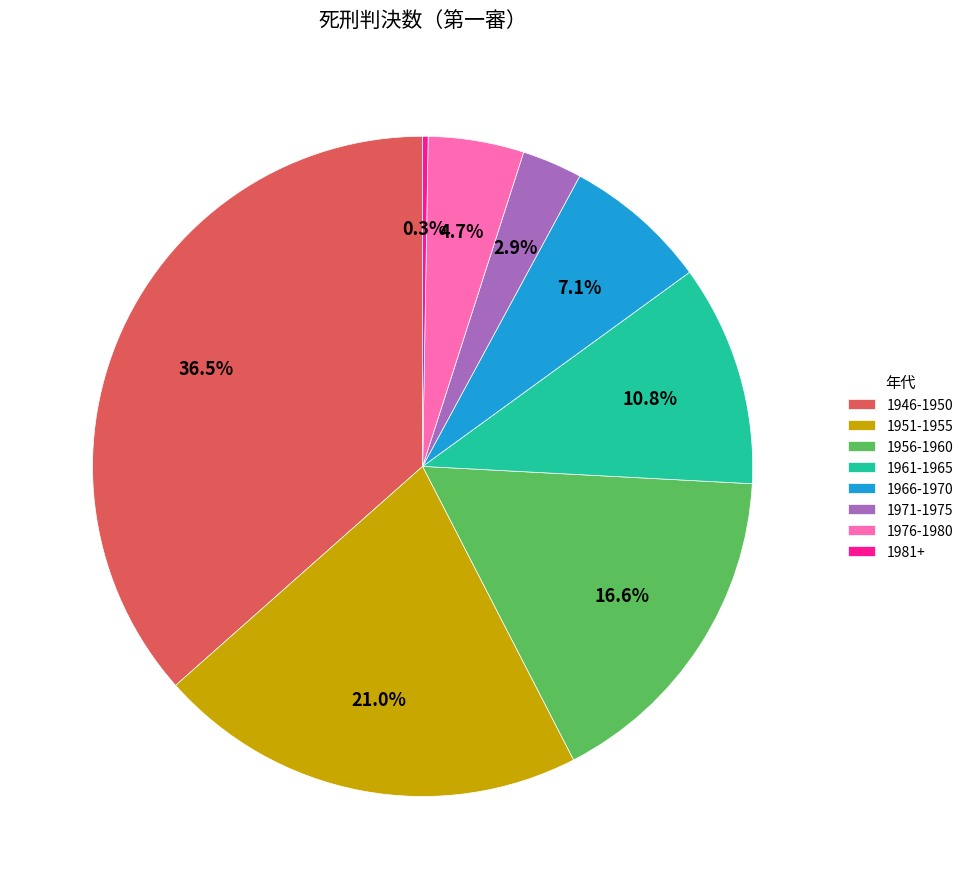

What is the total percentage of 1956-1960 and 1971-1975?

19.5%